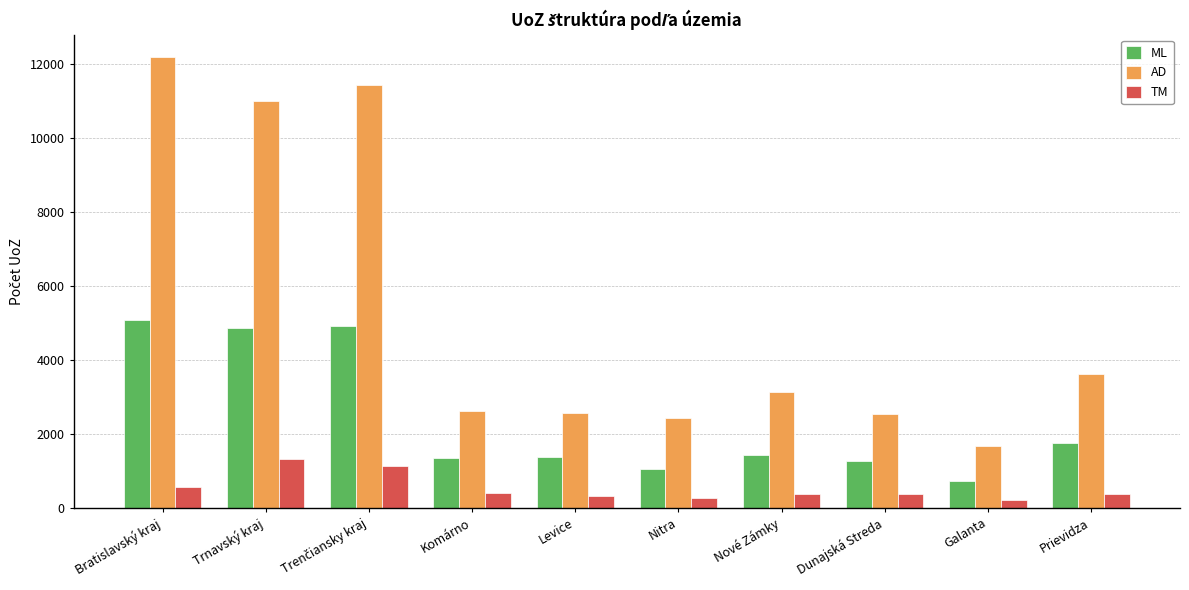

At which label does TM first exceed 383?

Bratislavský kraj